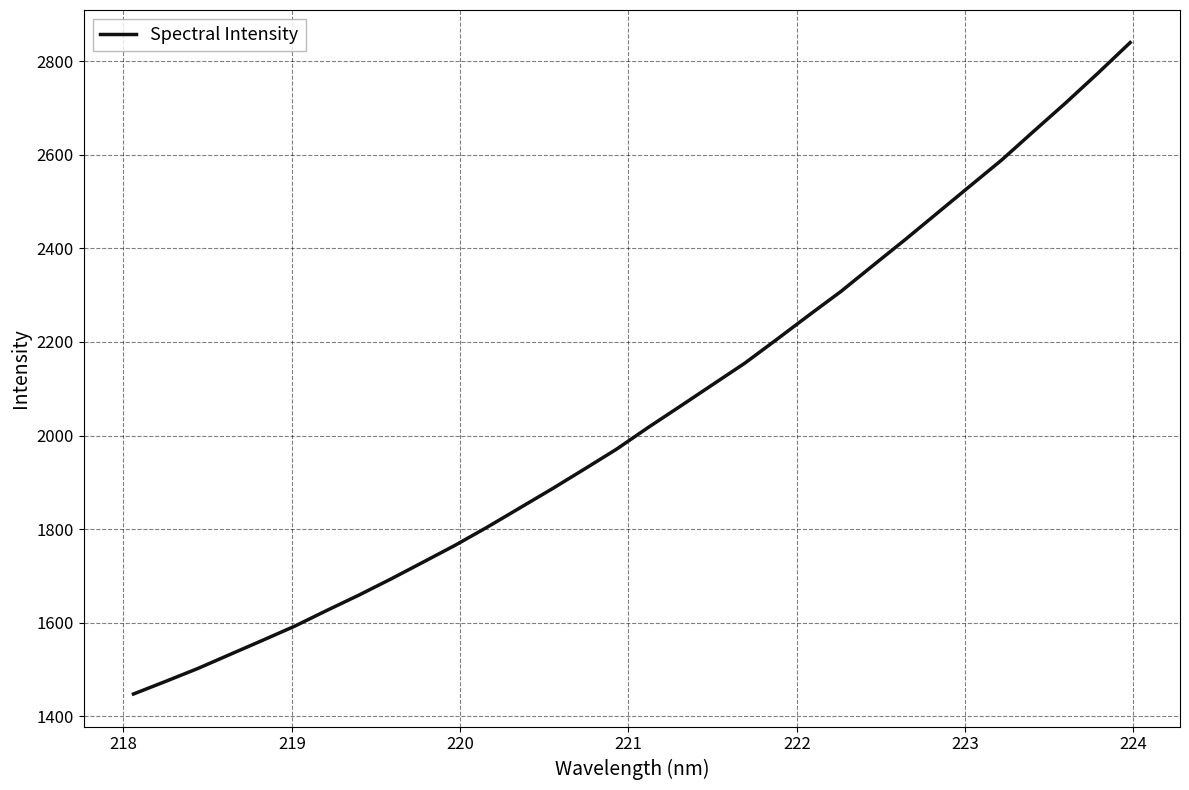

What is the smallest value displayed?

1447.2